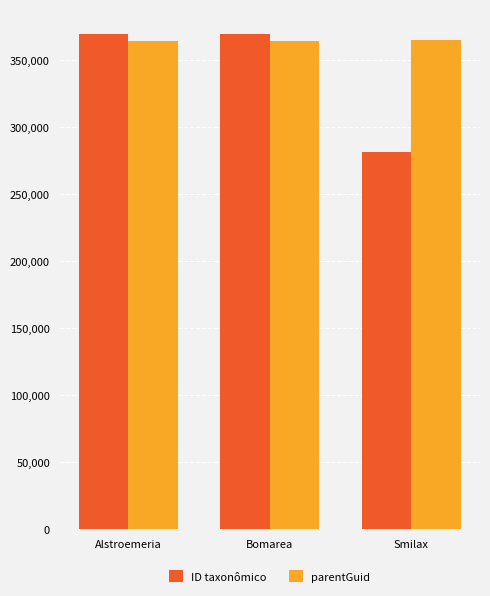

What is the minimum value for parentGuid?

364163